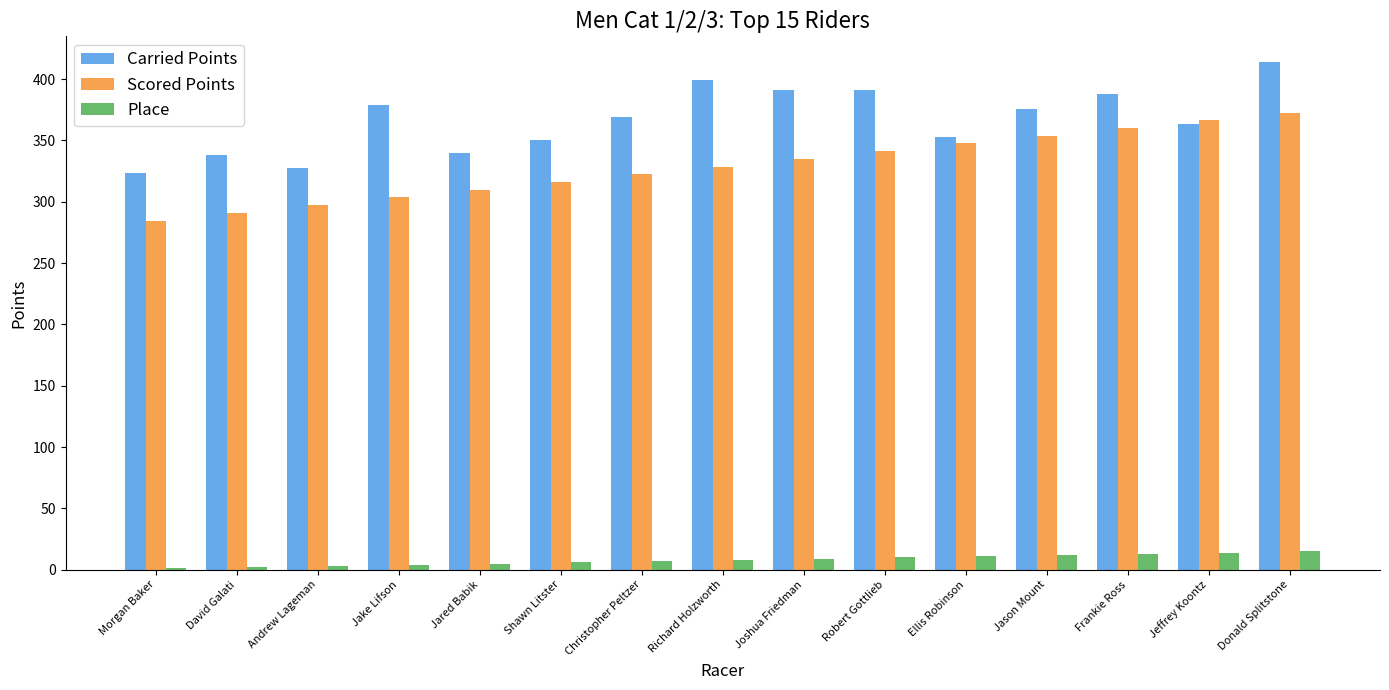

Is it true that Place equals 14.0 at Jeffrey Koontz?

True